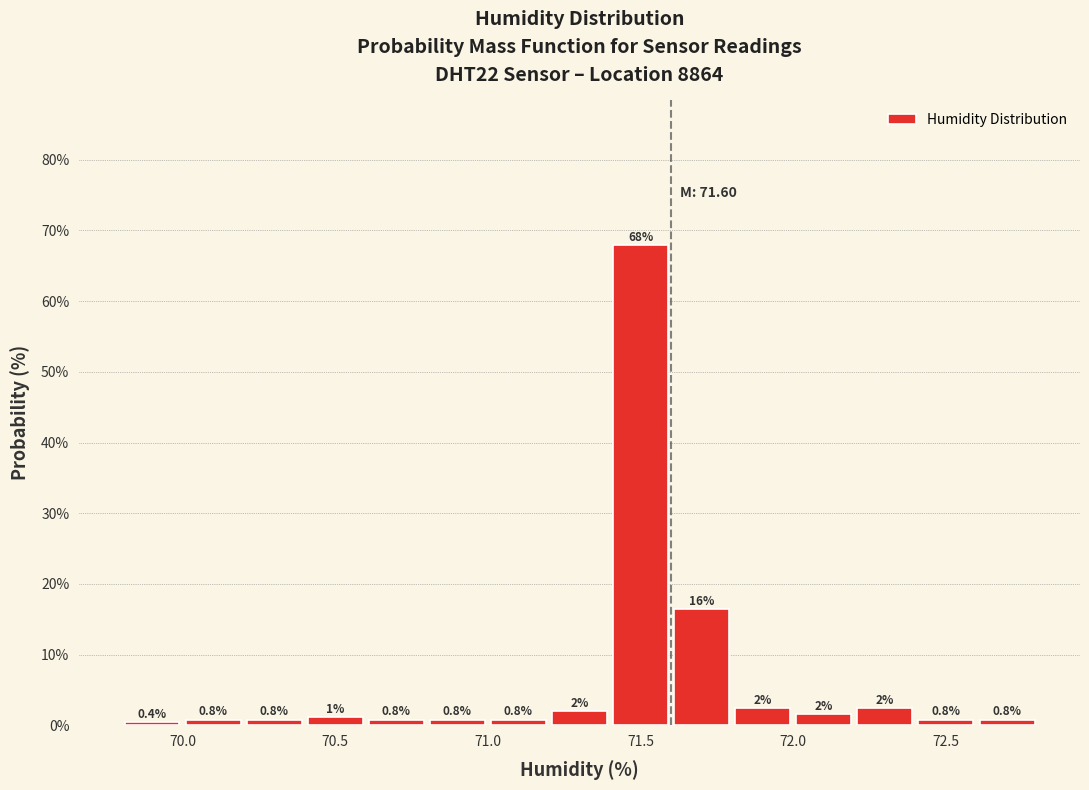

Which range on the x-axis has the tallest bar?

71.4 to 71.6